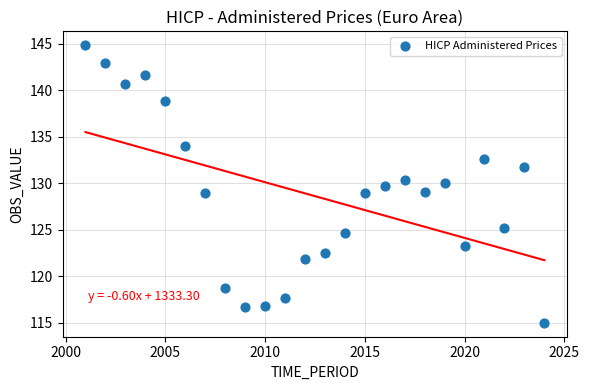

What is the range of X values (max minus min)?

23.0